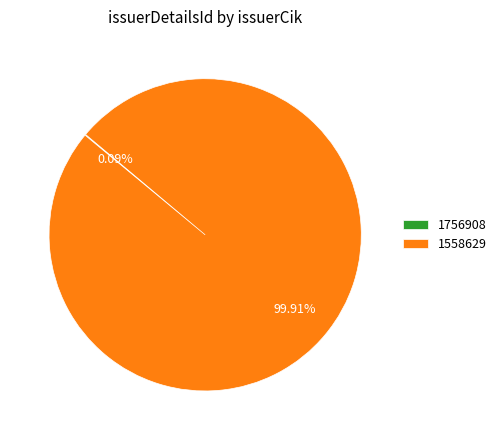

To the nearest percent, what percentage of the pie is 1558629?

100%